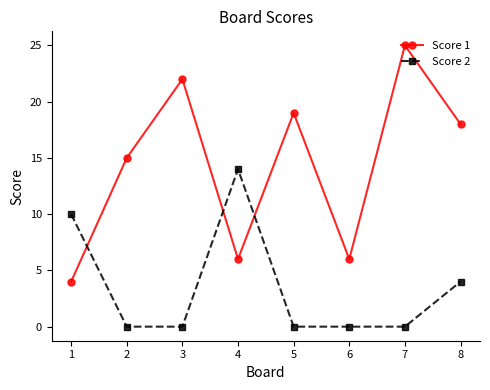

How many intersections are there between Score 2 and Score 1?

3